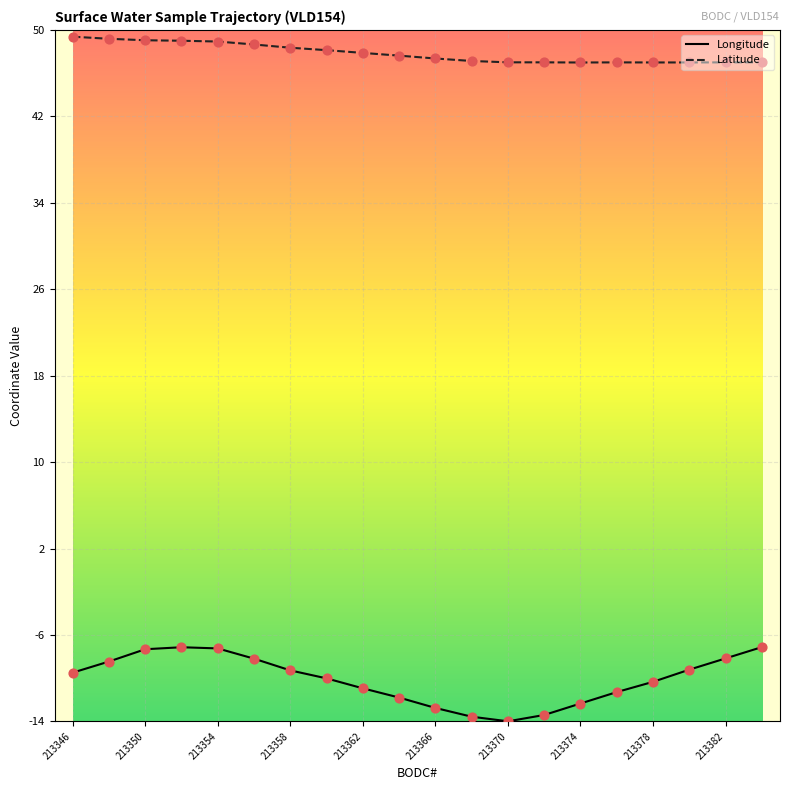

True or false: Latitude and Longitude cross at least once.

False